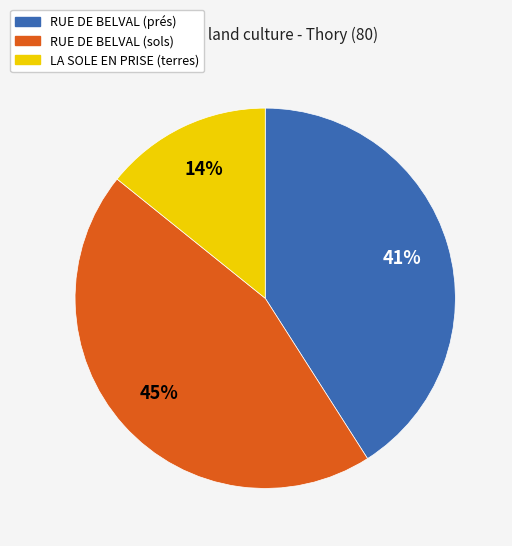

To the nearest percent, what is the difference between the RUE DE BELVAL (prés) and LA SOLE EN PRISE (terres) slice percentages?

27%